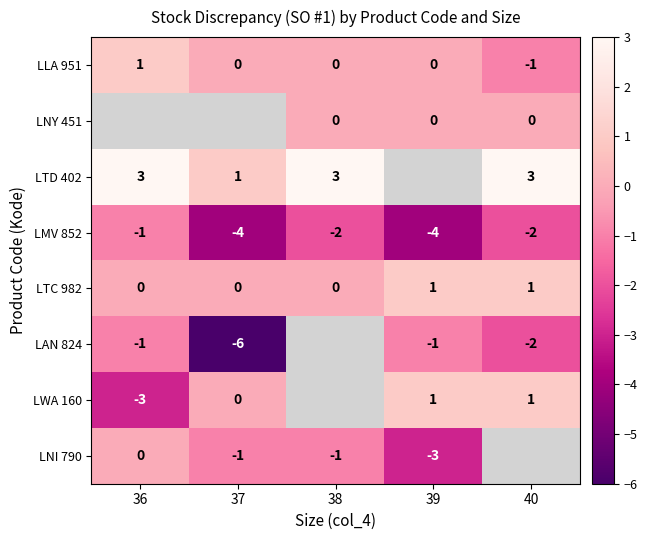

Between 37 and 38, which is larger?

37